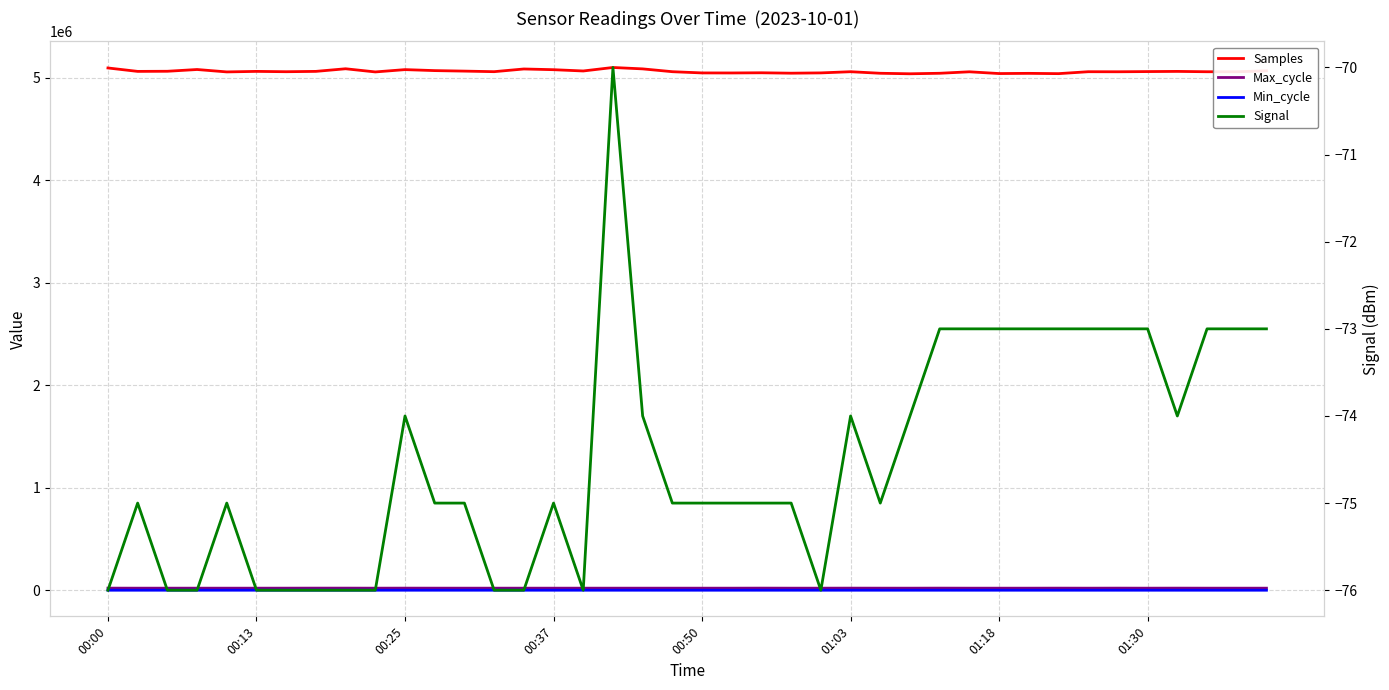

What is the average value of the Signal series?

-74